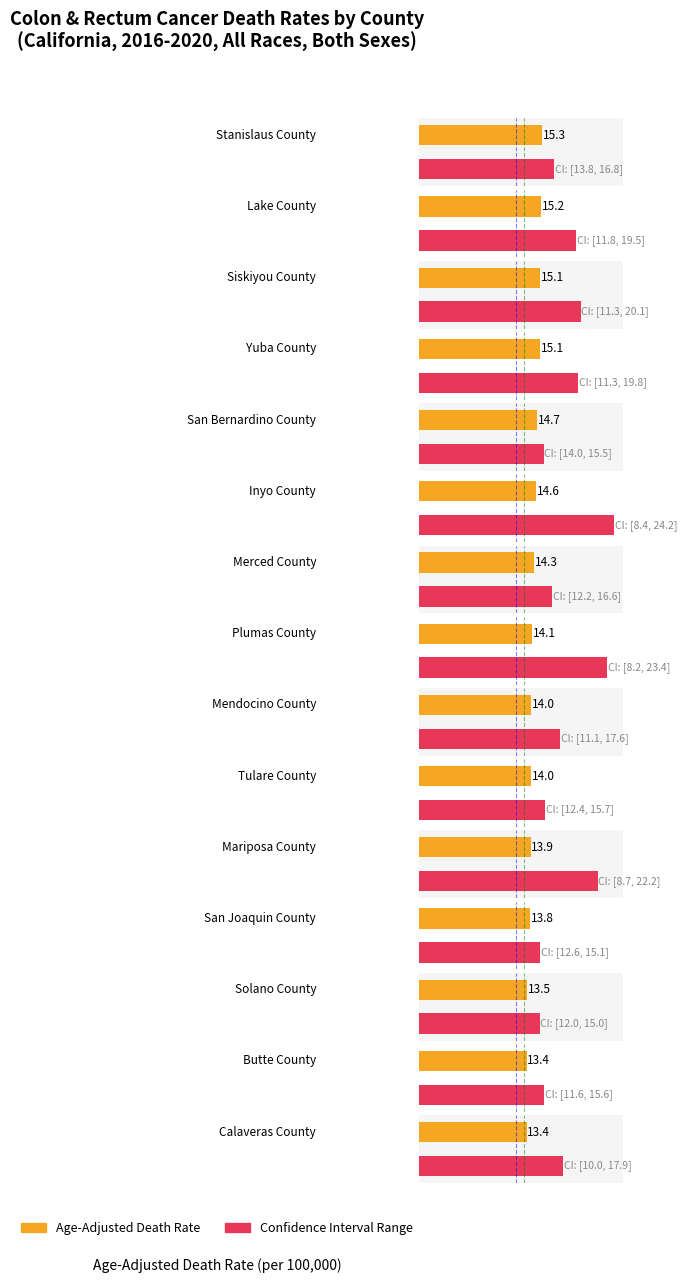

Which label corresponds to the smallest value in the chart?

Butte County